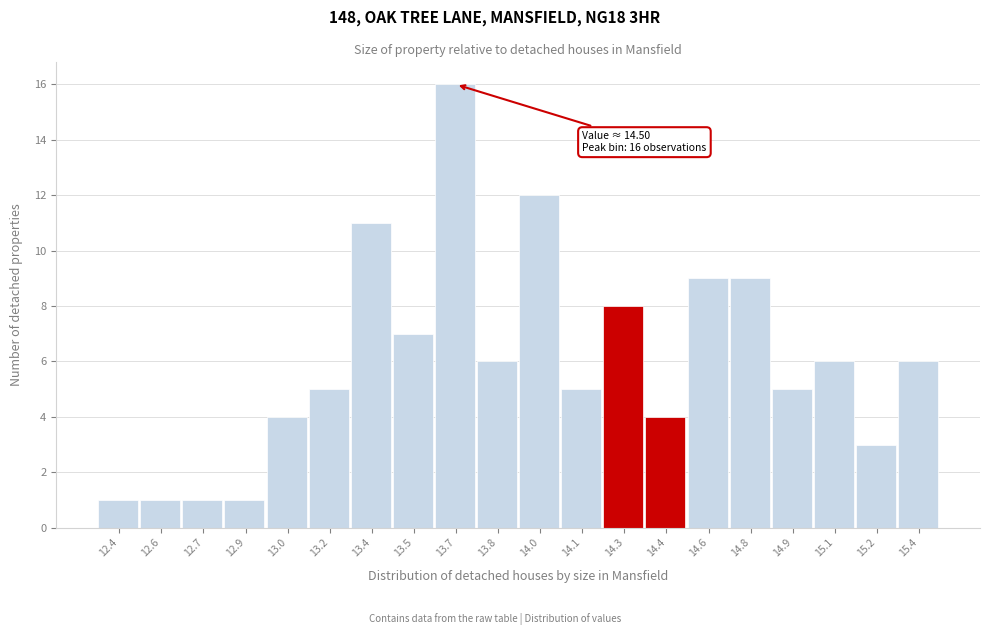

Reading left to right, what are all the values shown in this chart?

12.4=1	12.6=1	12.7=1	12.9=1	13.0=4	13.2=5	13.4=11	13.5=7	13.7=16	13.8=6	14.0=12	14.1=5	14.3=8	14.4=4	14.6=9	14.8=9	14.9=5	15.1=6	15.2=3	15.4=6